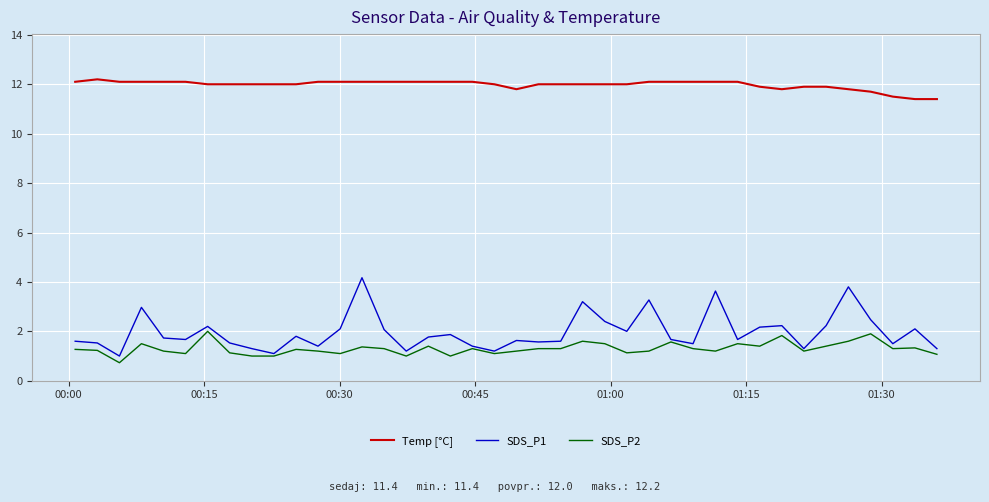

How many interior local valleys does the SDS_P1 series have?

12